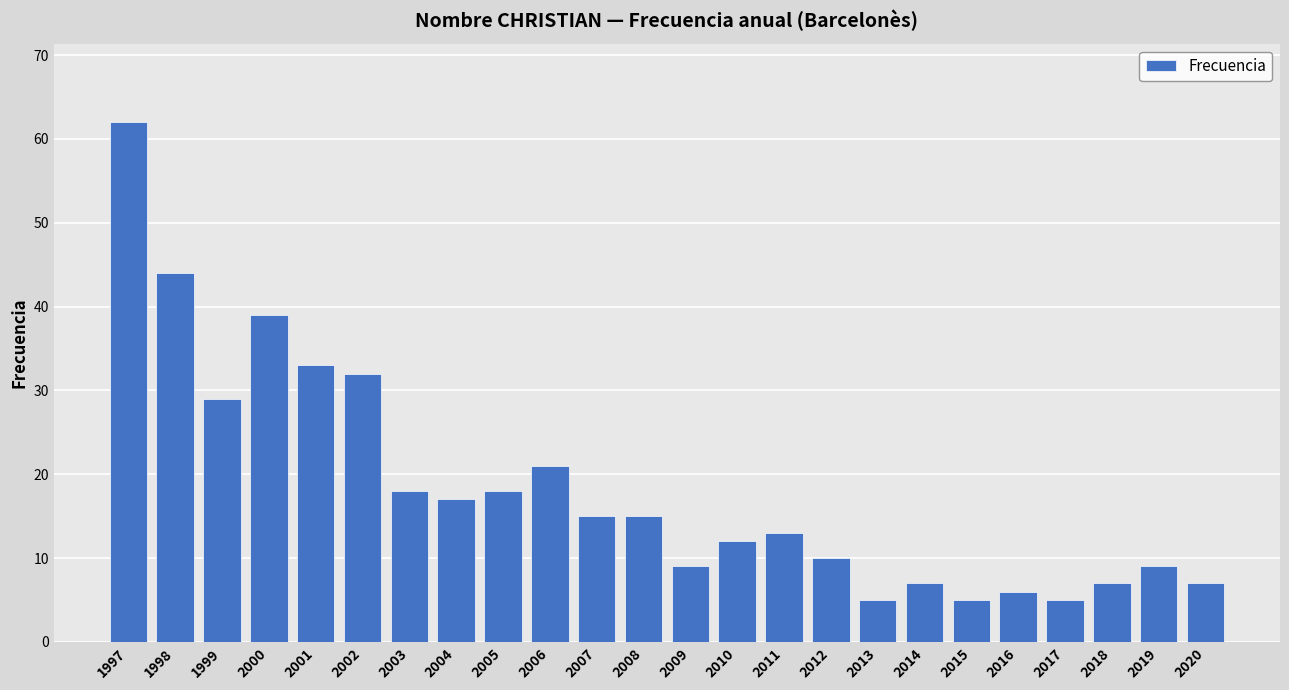

Reading right to left, list all the values displayed in this chart.

2020=7	2019=9	2018=7	2017=5	2016=6	2015=5	2014=7	2013=5	2012=10	2011=13	2010=12	2009=9	2008=15	2007=15	2006=21	2005=18	2004=17	2003=18	2002=32	2001=33	2000=39	1999=29	1998=44	1997=62